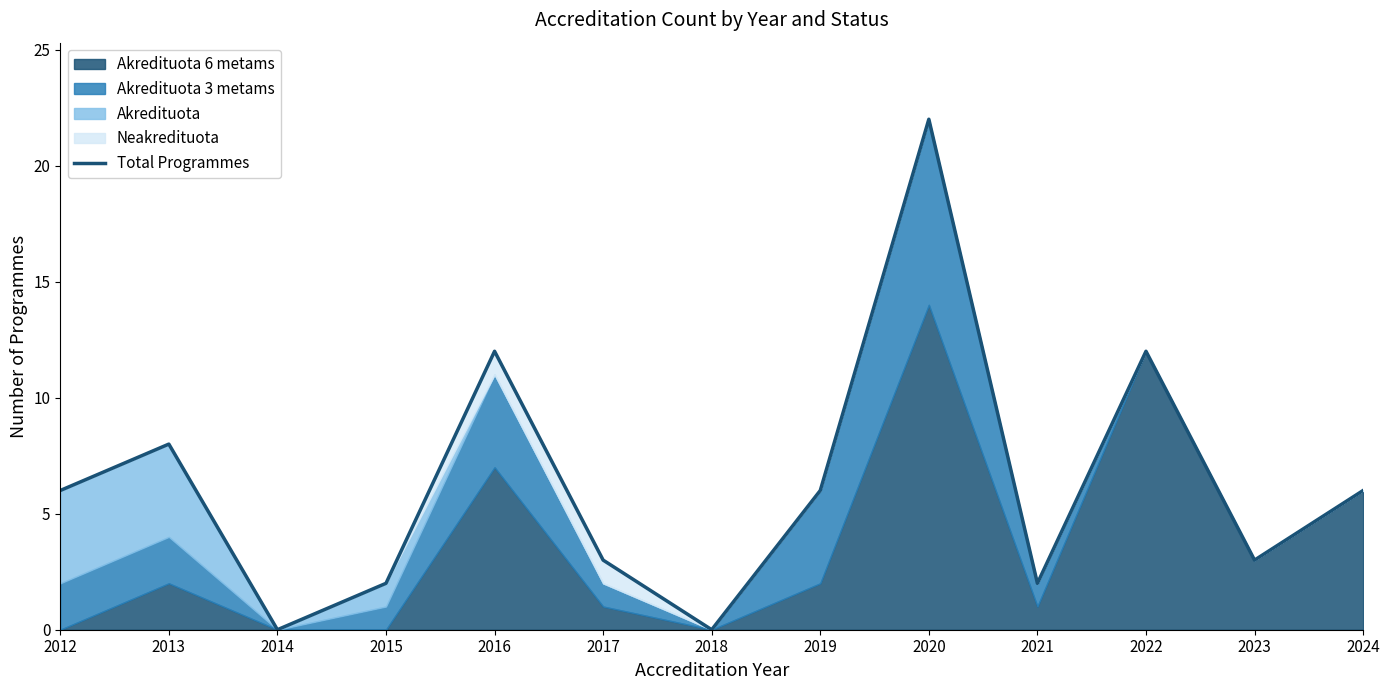

Reading left to right, what are all the values shown in this chart?

2012=6	2013=8	2014=0	2015=2	2016=12	2017=3	2018=0	2019=6	2020=22	2021=2	2022=12	2023=3	2024=6